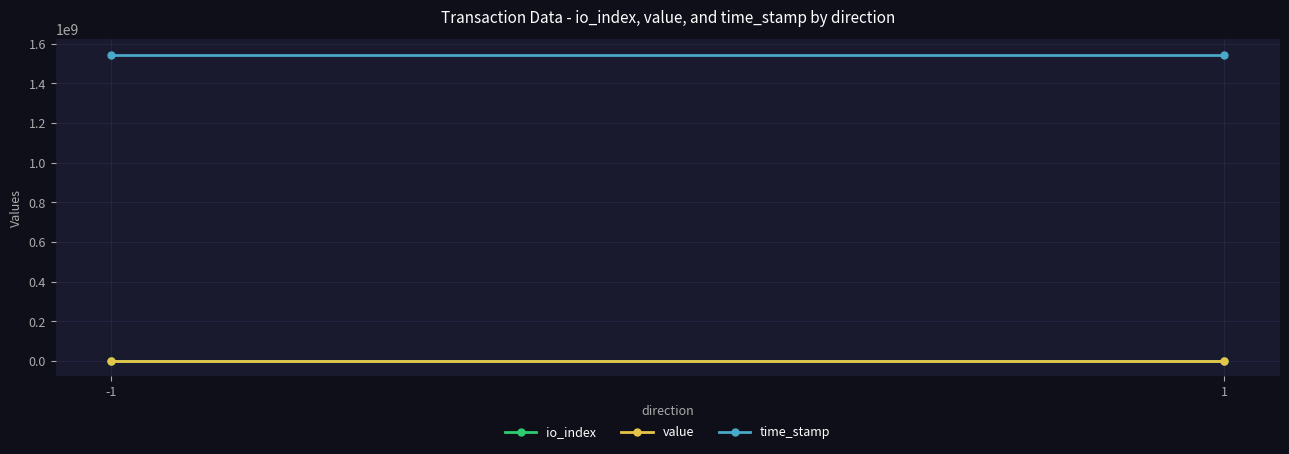

Which category has the highest value in the io_index series?

-1